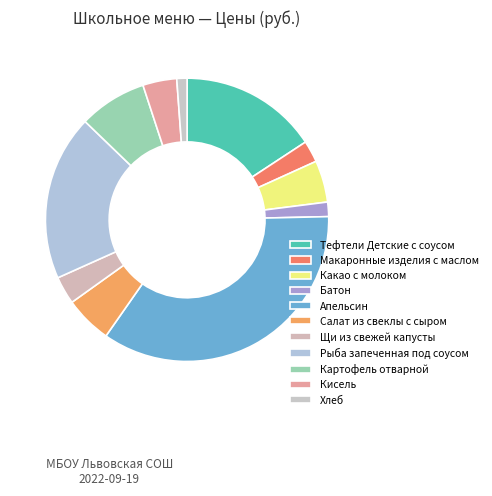

Is the sum of Картофель отварной and Салат из свеклы с сыром greater than half?

No